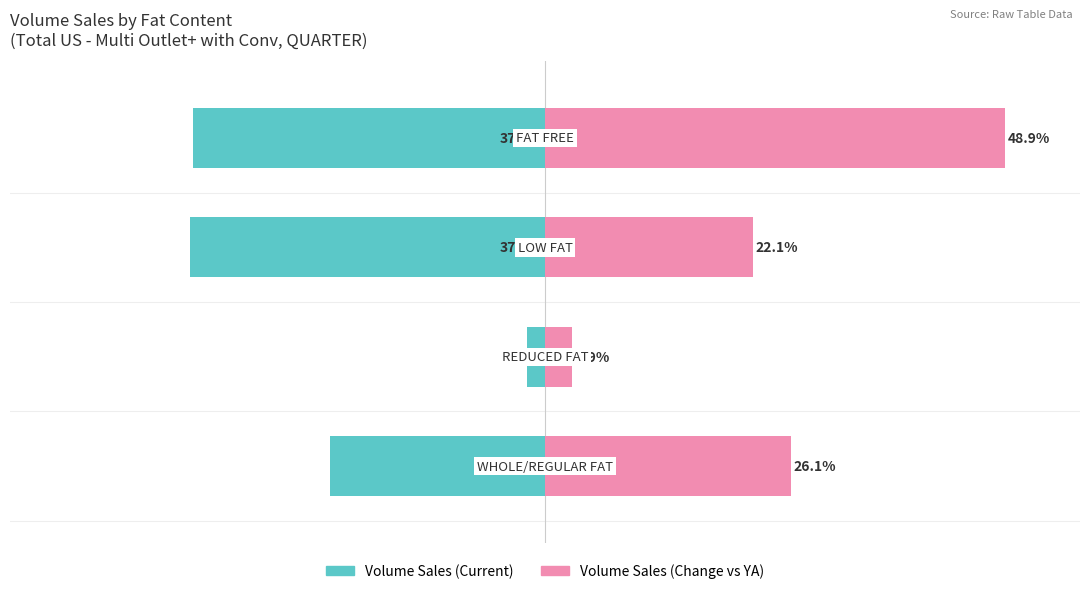

Rank the series at 3 from highest to lowest value.

Volume Sales (Change vs YA), Volume Sales (Current)